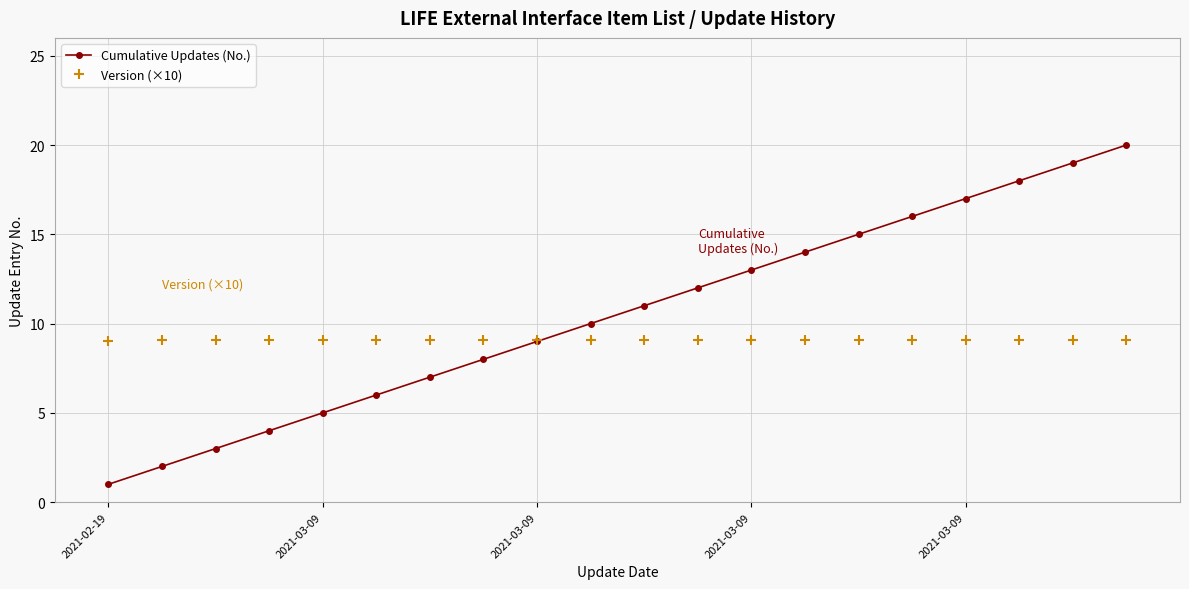

Which series has the largest range (max minus min)?

Cumulative Updates (No.)